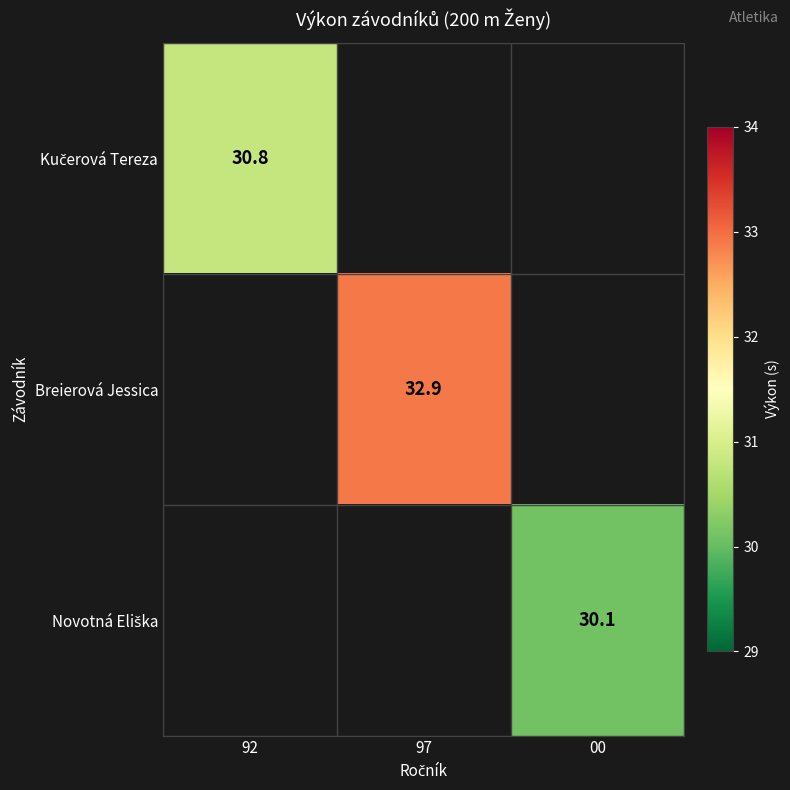

What is the lowest value of the Kučerová Tereza series?

30.8